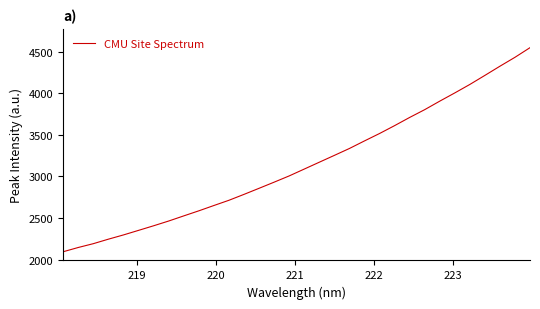

What is the difference between the maximum and minimum values?

2454.5